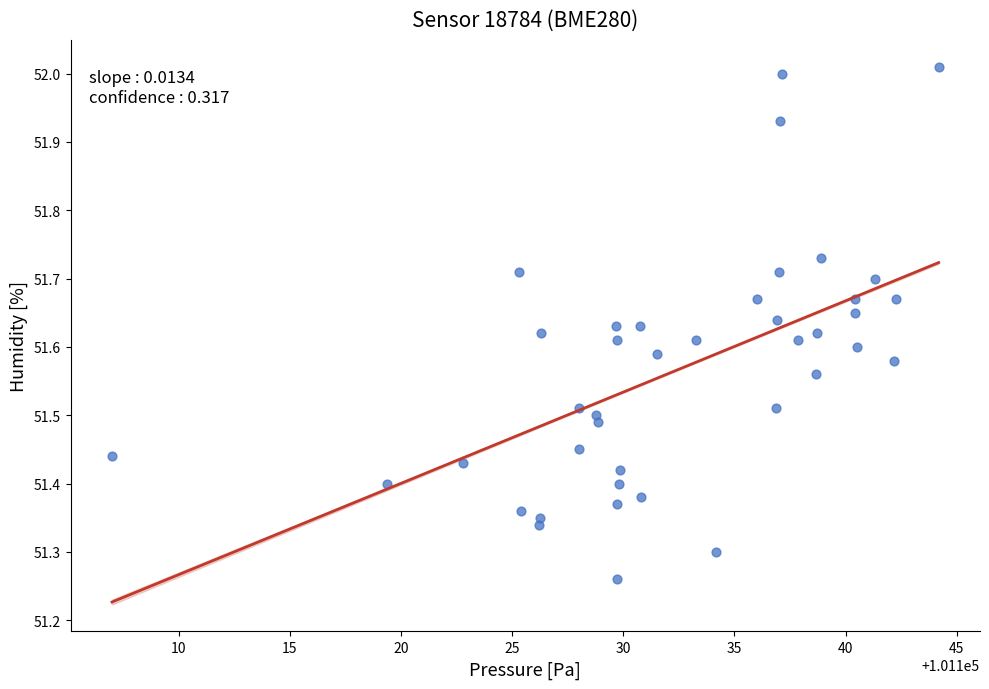

What is the range of X values (max minus min)?

37.2